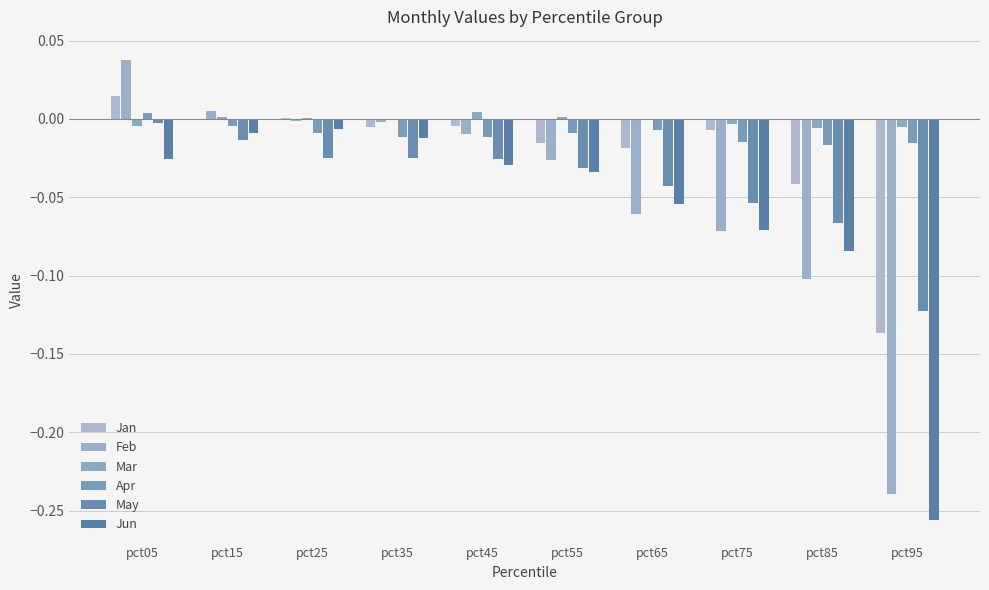

Reading right to left, list all the values displayed in this chart.

Jan: -0.1	-0.0	-0.0	-0.0	-0.0	-0.0	-0.0	0.0	-0.0	0.0
Feb: -0.2	-0.1	-0.1	-0.1	-0.0	-0.0	-0.0	-0.0	0.0	0.0
Mar: -0.0	-0.0	-0.0	-0.0	0.0	0.0	-0.0	0.0	0.0	-0.0
Apr: -0.0	-0.0	-0.0	-0.0	-0.0	-0.0	-0.0	-0.0	-0.0	0.0
May: -0.1	-0.1	-0.1	-0.0	-0.0	-0.0	-0.0	-0.0	-0.0	-0.0
Jun: -0.3	-0.1	-0.1	-0.1	-0.0	-0.0	-0.0	-0.0	-0.0	-0.0